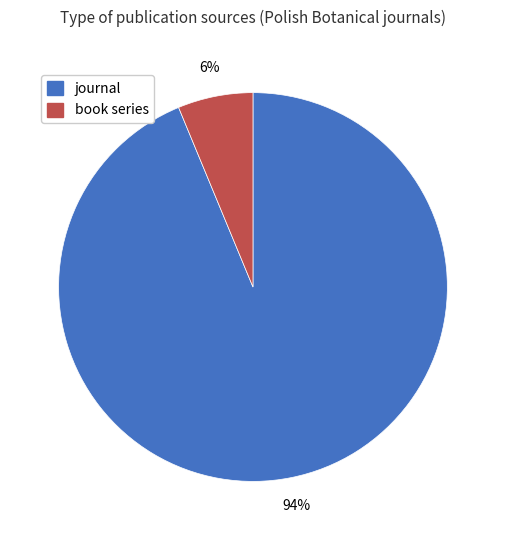

To the nearest percent, what portion does journal represent?

94%